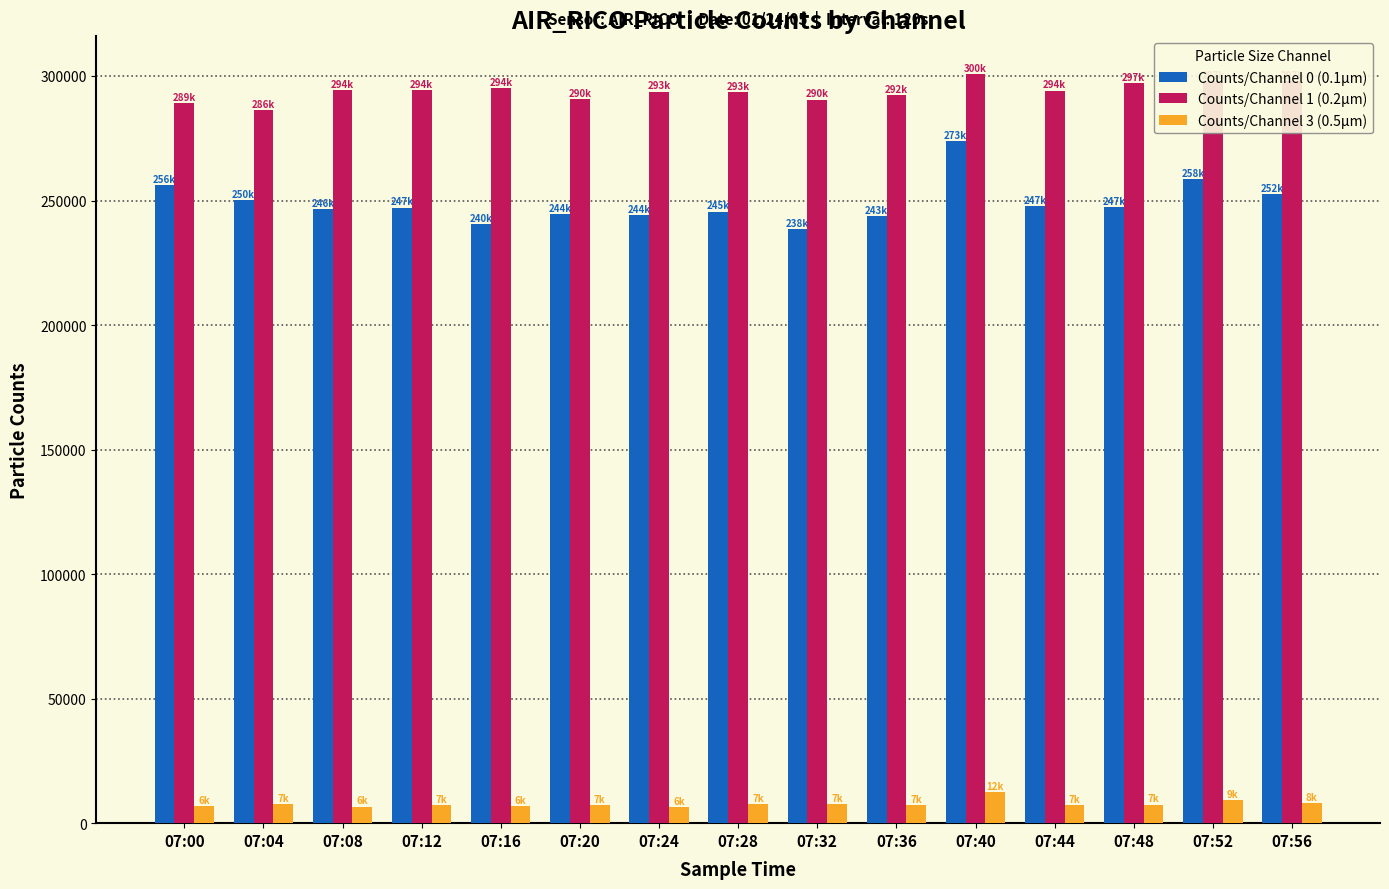

At which category is the sum across all series the highest?

07:40